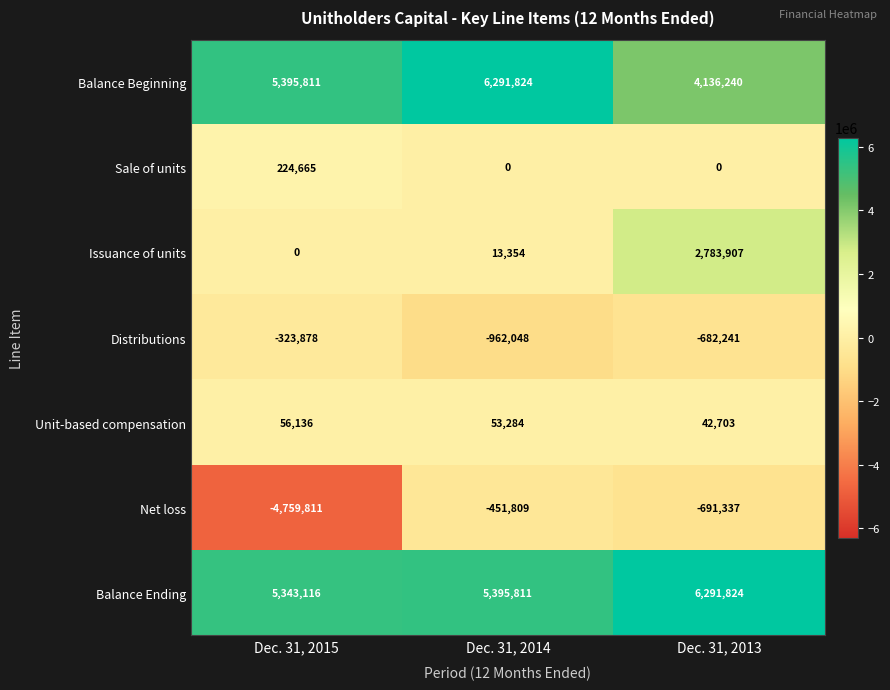

At Dec. 31, 2013, list the series in order from largest to smallest.

Balance Ending, Balance Beginning, Issuance of units, Unit-based compensation, Sale of units, Distributions, Net loss